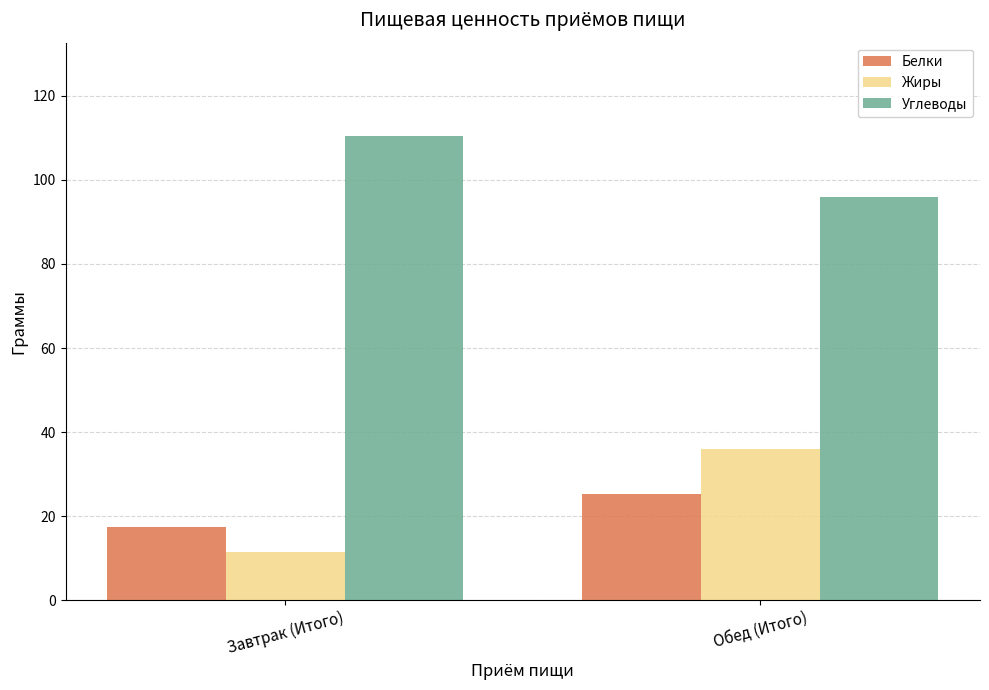

How many values in the Углеводы series are below 110?

1